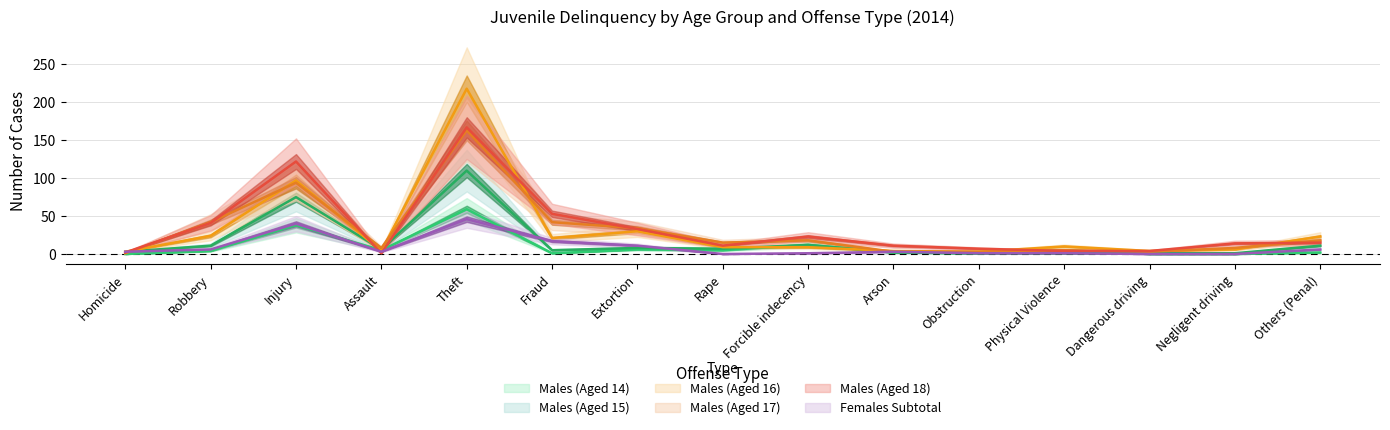

Reading left to right, transcribe all the data shown in this chart.

Males (Aged 14): 0	4	38	5	59	1	6	5	12	2	1	5	0	0	2
Males (Aged 15): 3	11	75	6	110	5	8	7	12	2	1	1	1	1	11
Males (Aged 16): 3	24	97	4	218	21	30	9	9	4	3	10	4	6	23
Males (Aged 17): 1	42	94	8	163	42	34	15	18	3	3	5	3	8	18
Males (Aged 18): 2	41	122	1	167	53	33	11	23	11	7	4	4	14	15
Females Subtotal: 3	6	40	3	46	17	11	0	1	3	1	1	0	0	6